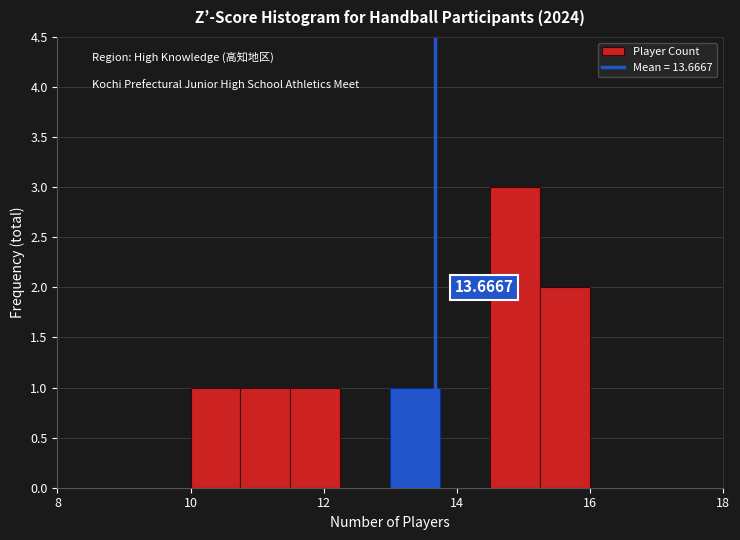

Read against the x-axis, roughly where is the centre of the tallest bar?

14.8